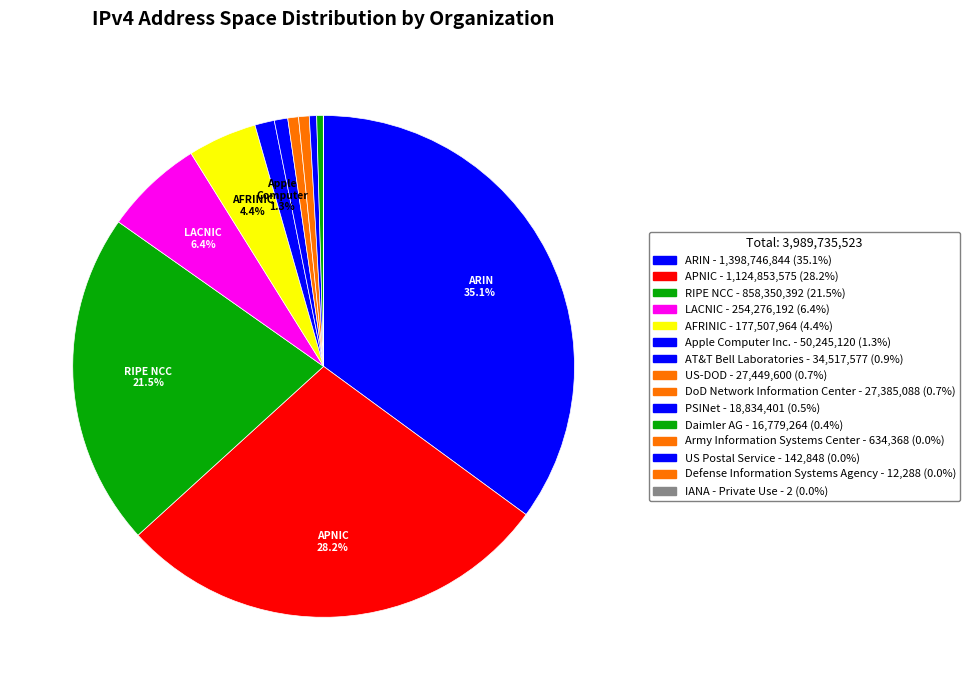

How many slices are in this pie chart?

15